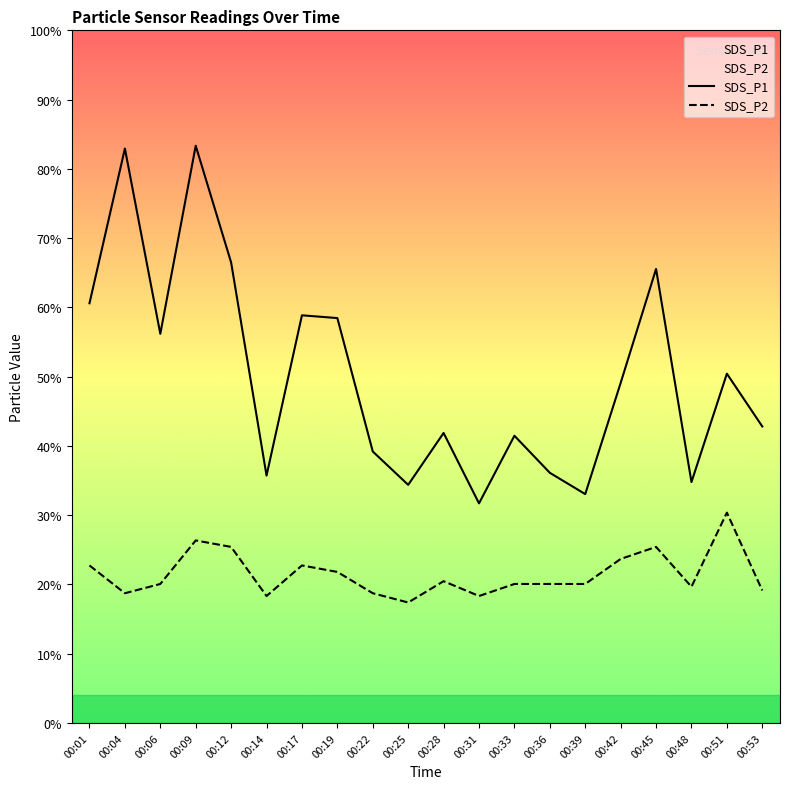

How many lines are shown in the chart?

2